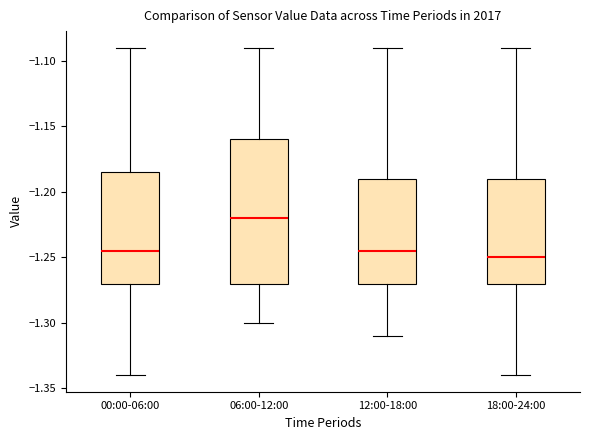

Which box is the tallest, from its lower edge to its upper edge?

06:00-12:00